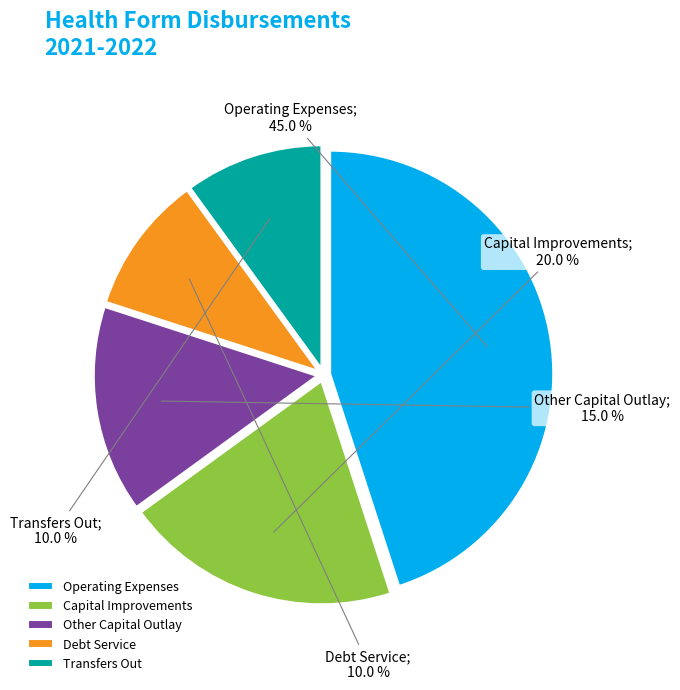

To the nearest percent, what portion does Operating Expenses represent?

45%